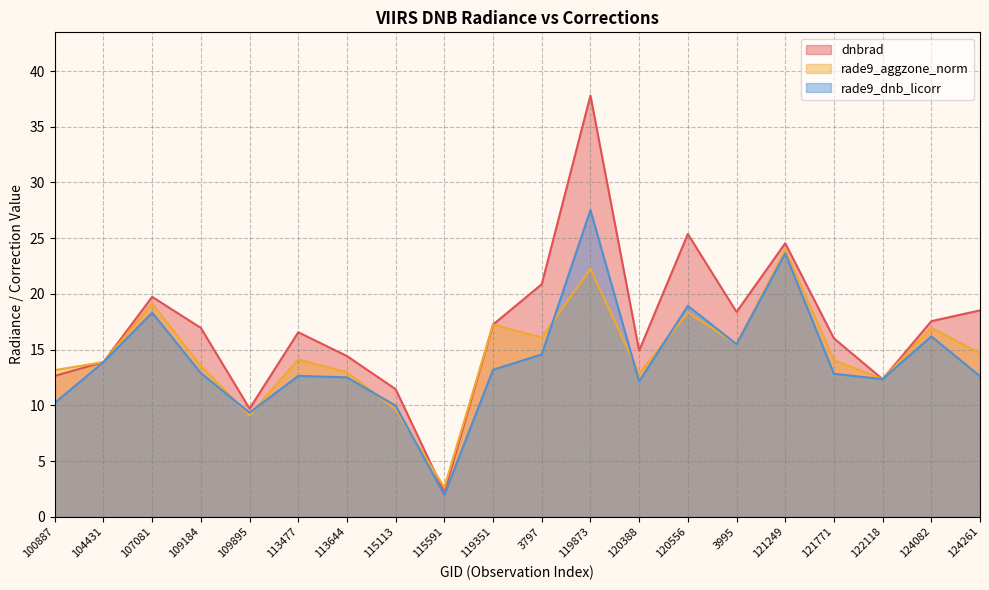

Rank the categories by dnbrad value from lowest to highest.

115591, 109895, 115113, 122118, 100887, 104431, 113644, 120388, 121771, 113477, 109184, 119351, 124082, 3995, 124261, 107081, 3797, 121249, 120556, 119873